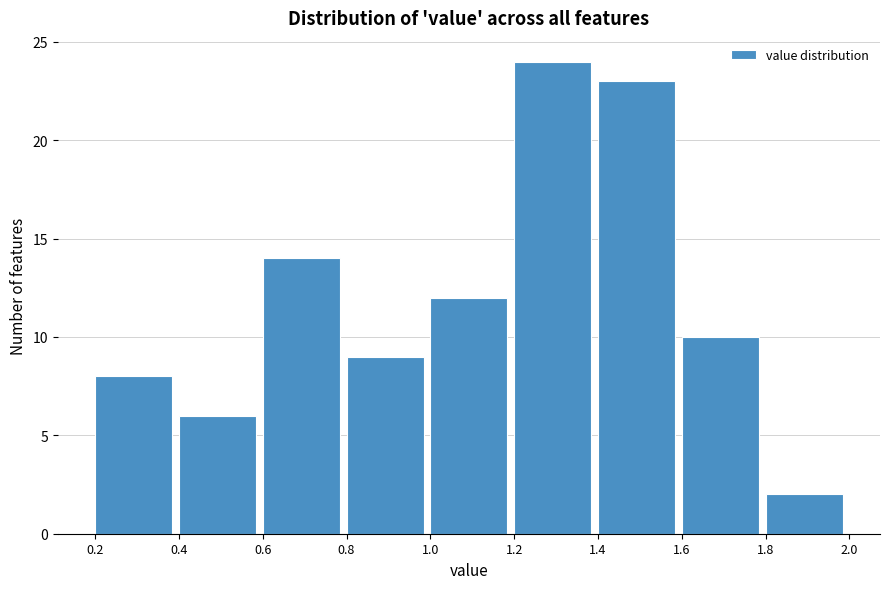

Reading left to right, list every bar in this chart as the range it spans on the x-axis followed by its height. The values are not printed on the chart, so give them approximately, as read against the axis.

0.2 to 0.4: 8
0.4 to 0.6: 6
0.6 to 0.8: 14
0.8 to 1.0: 9
1.0 to 1.2: 12
1.2 to 1.4: 24
1.4 to 1.6: 23
1.6 to 1.8: 10
1.8 to 2.0: 2